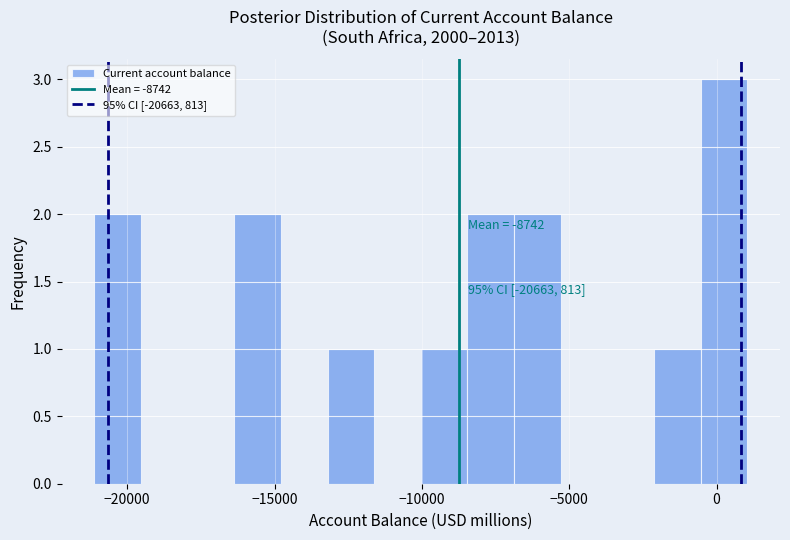

Read against the x-axis, roughly where is the centre of the tallest bar?

500